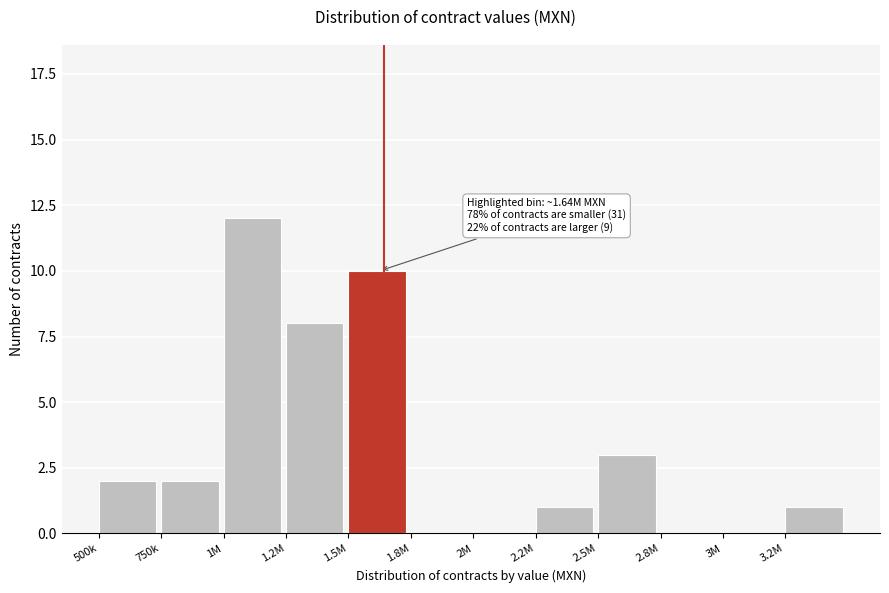

Reading right to left, extract all data points from this chart.

3.2M=1	3M=0	2.8M=0	2.5M=3	2.2M=1	2M=0	1.8M=0	1.5M=10	1.2M=8	1M=12	750k=2	500k=2